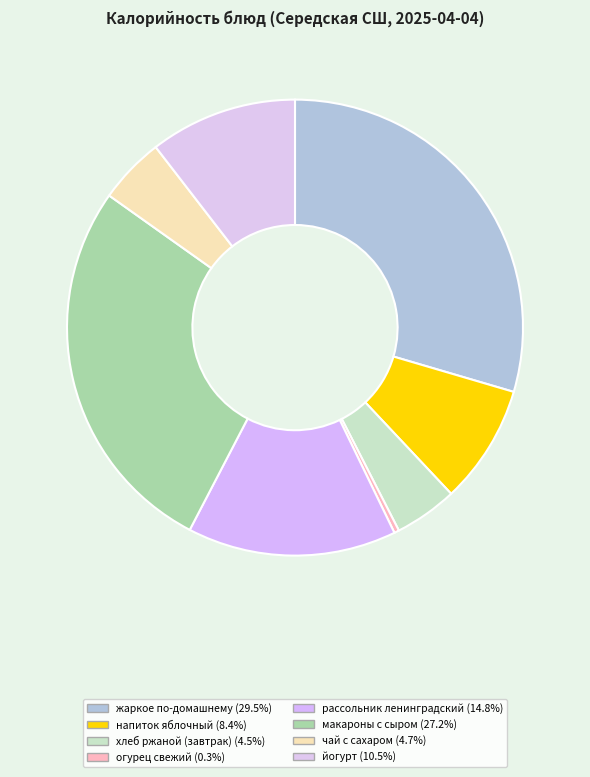

How many segments does this pie chart have?

8